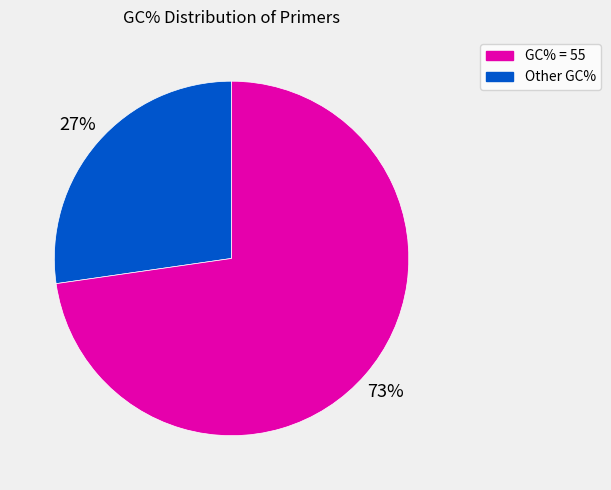

Is there a majority slice in this chart?

Yes